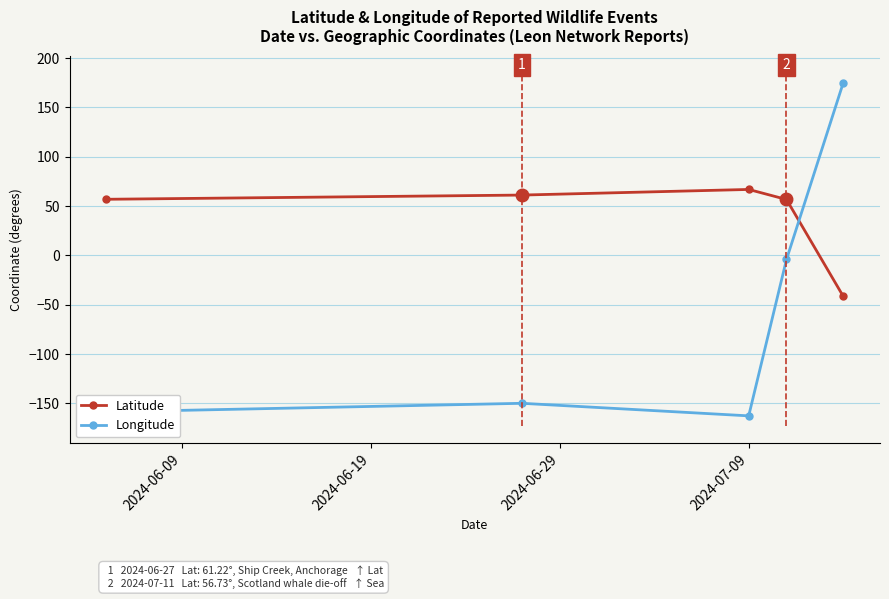

What are all the series names shown in the legend?

Latitude, Longitude